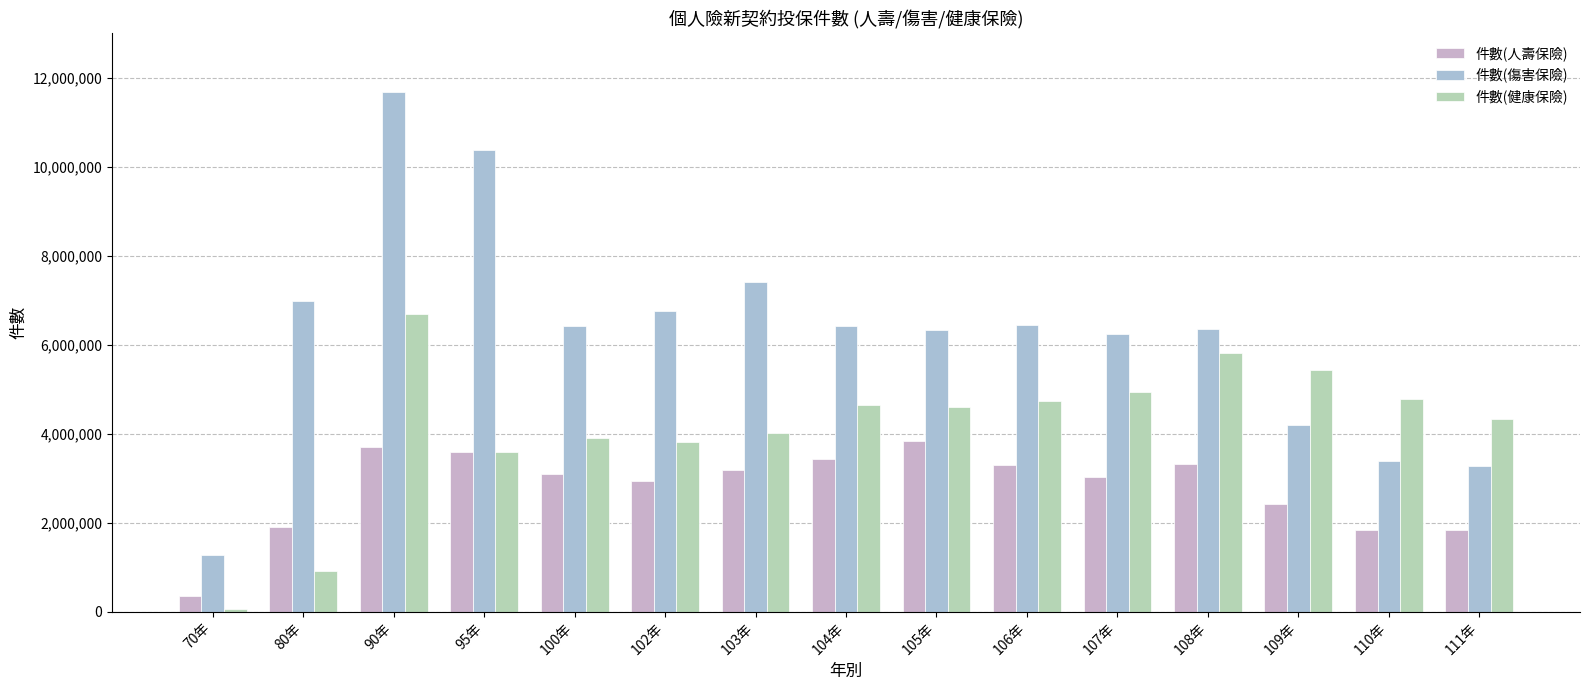

What value does the 件數(傷害保險) series have at 102年, to the nearest 10?

6750270